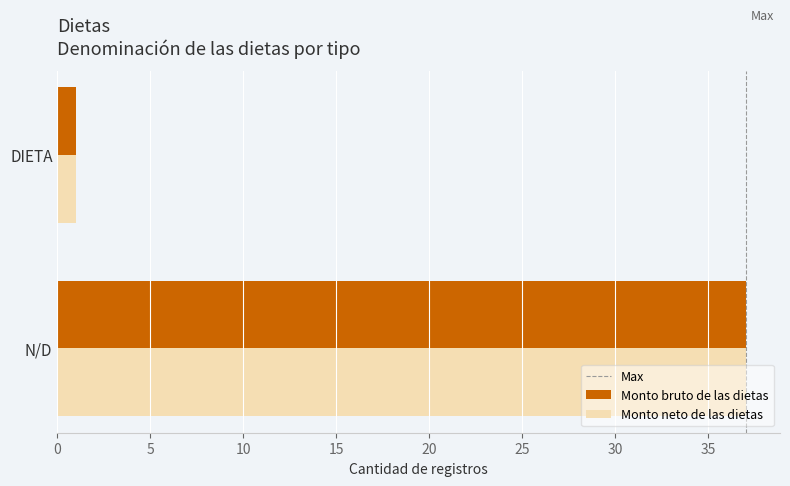

What is the sum of all Monto bruto de las dietas values?

38